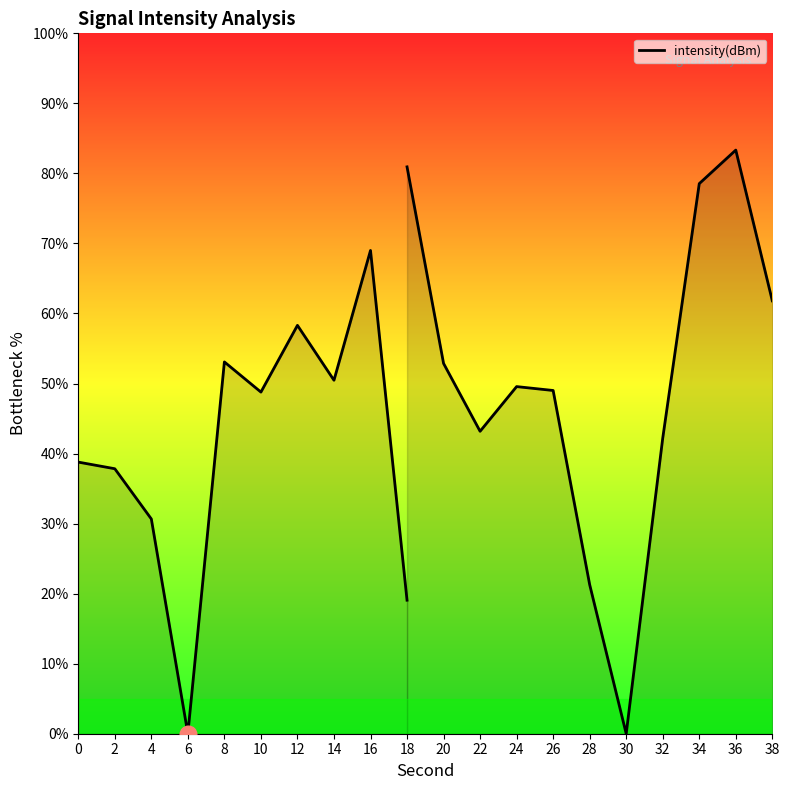

The value at 0 is 38.8. True or false?

True